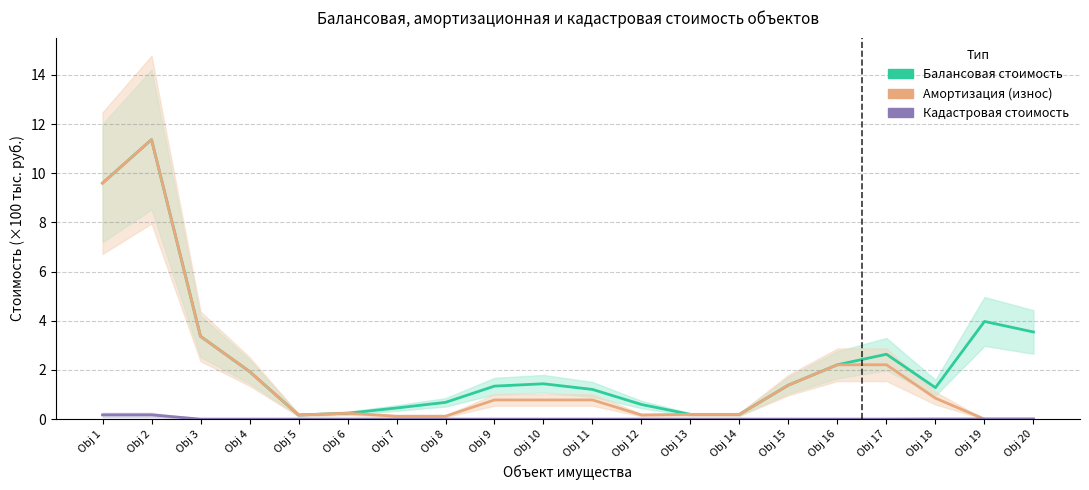

What is the sum of all Амортизация (износ) values?

36.4